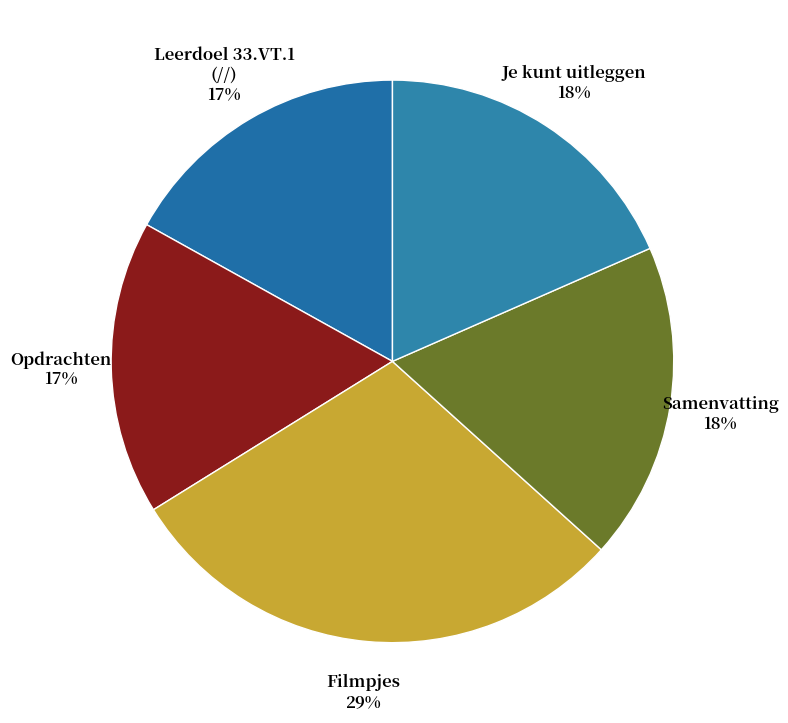

Does Samenvatting represent more than half of the total?

No